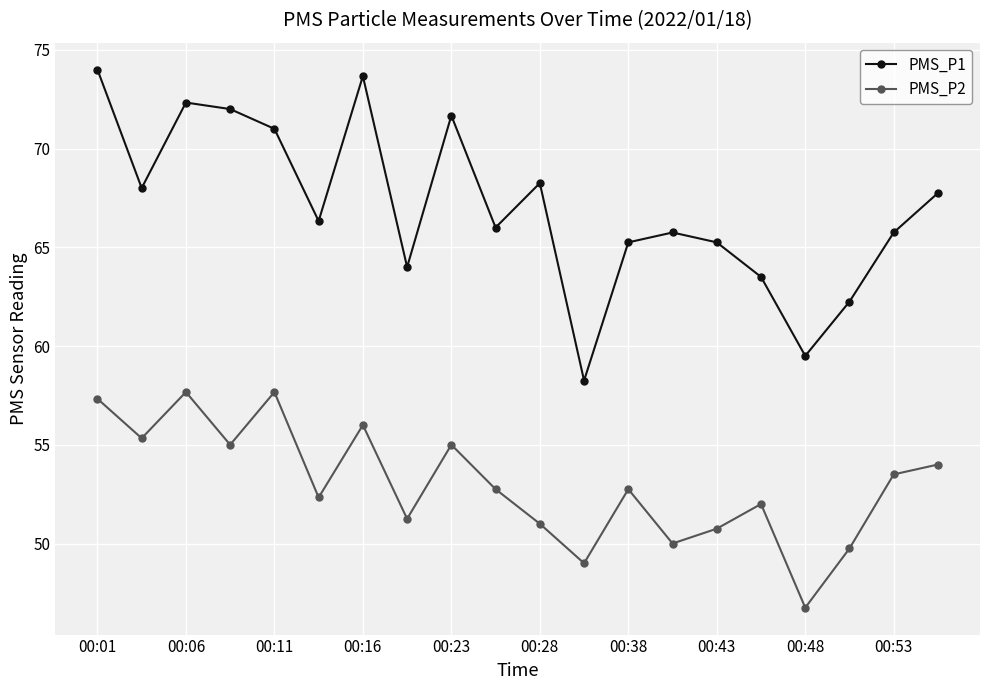

What is the highest value of the PMS_P2 series?

57.7